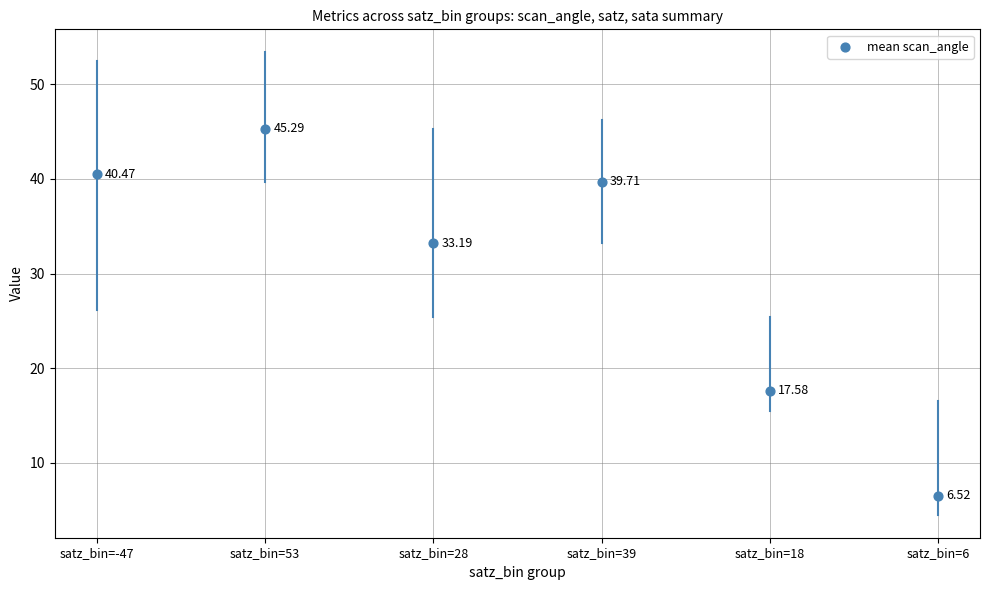

What is the average Y value?

30.5